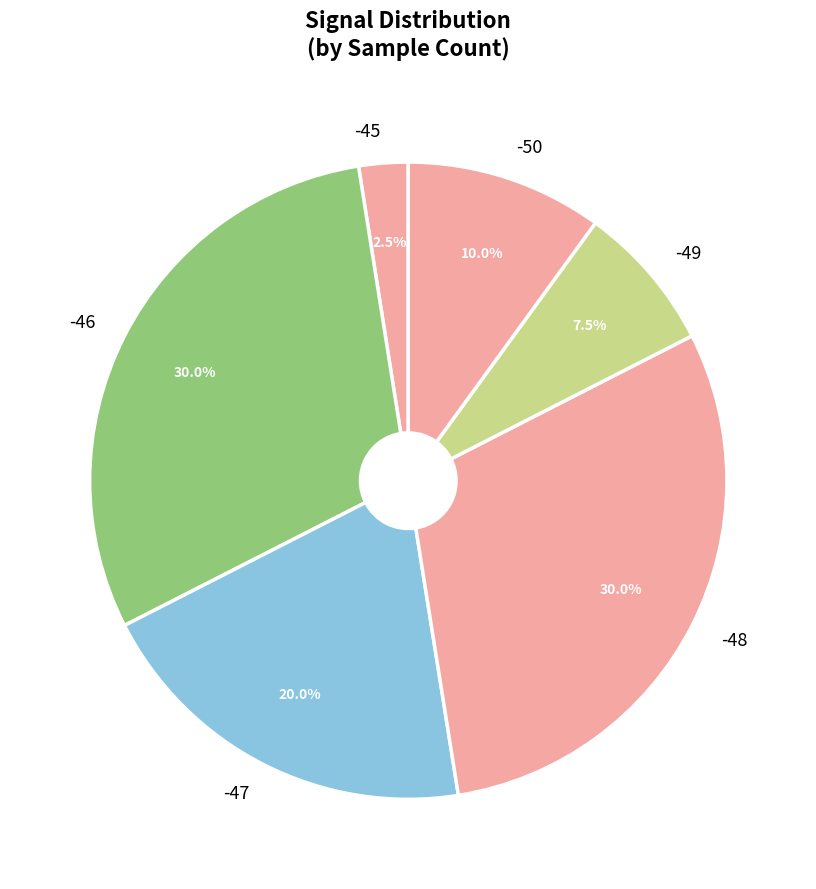

To the nearest percent, what portion does -47 represent?

20%